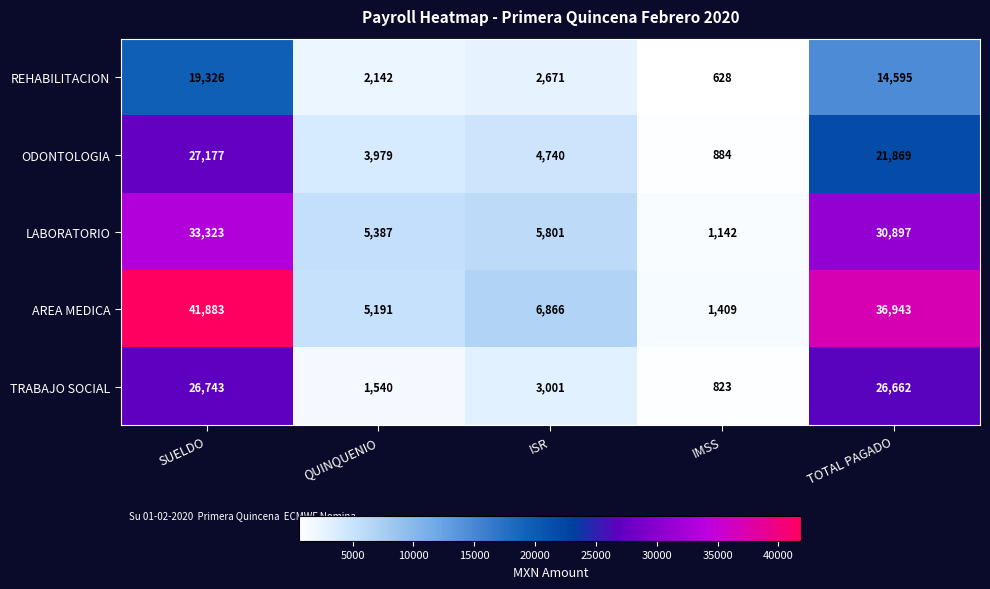

Which category has the lowest value across all series?

IMSS